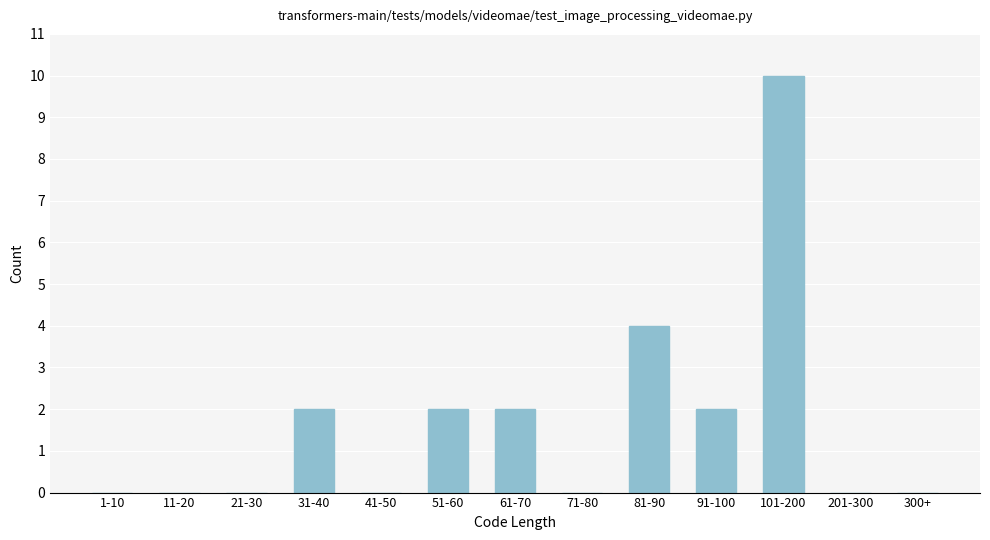

Reading left to right, extract all data points from this chart.

1-10=0	11-20=0	21-30=0	31-40=2	41-50=0	51-60=2	61-70=2	71-80=0	81-90=4	91-100=2	101-200=10	201-300=0	300+=0